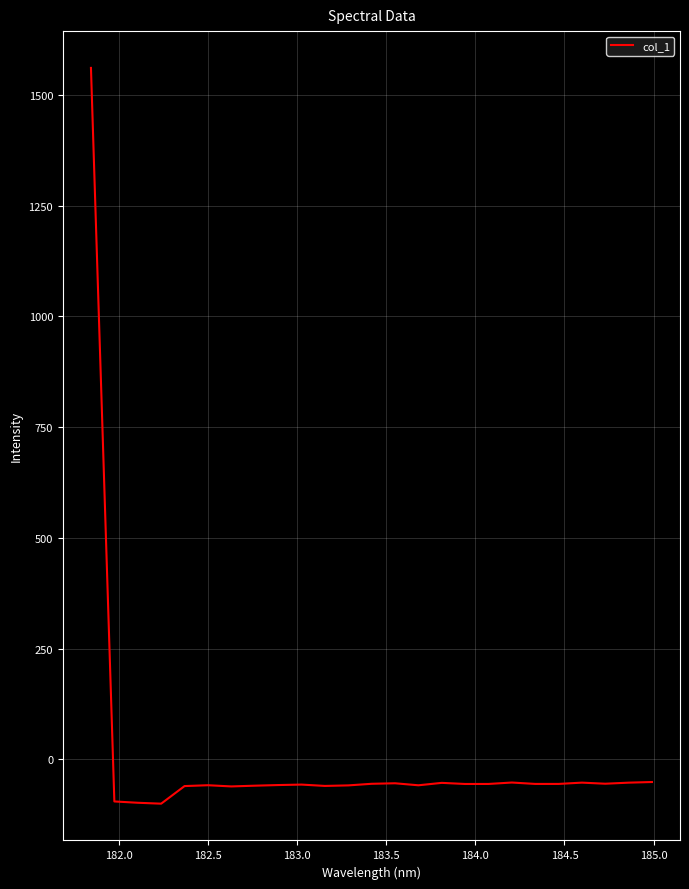

What is the smallest value displayed?

-99.7